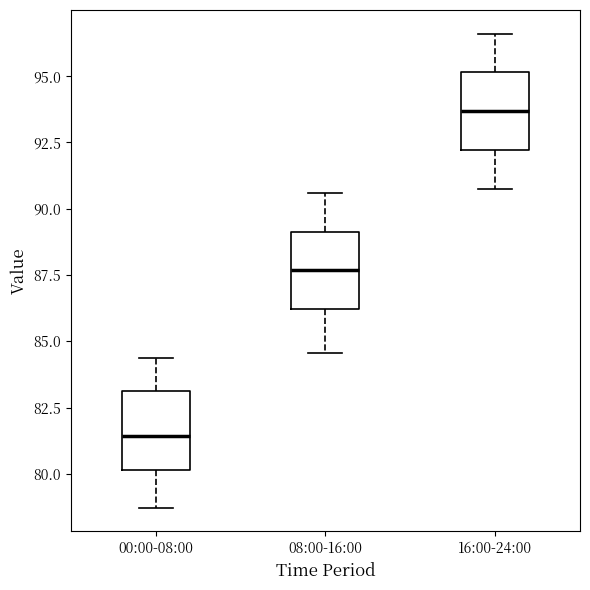

Where does the lower whisker of the box for 00:00-08:00 end on the y-axis? The values are not printed on the chart, so give them approximately, as read against the axis.

78.5